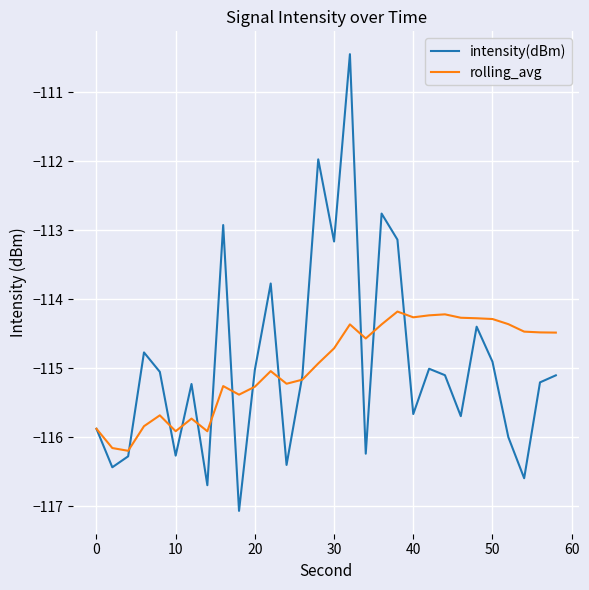

What is the smallest value displayed?

-117.1